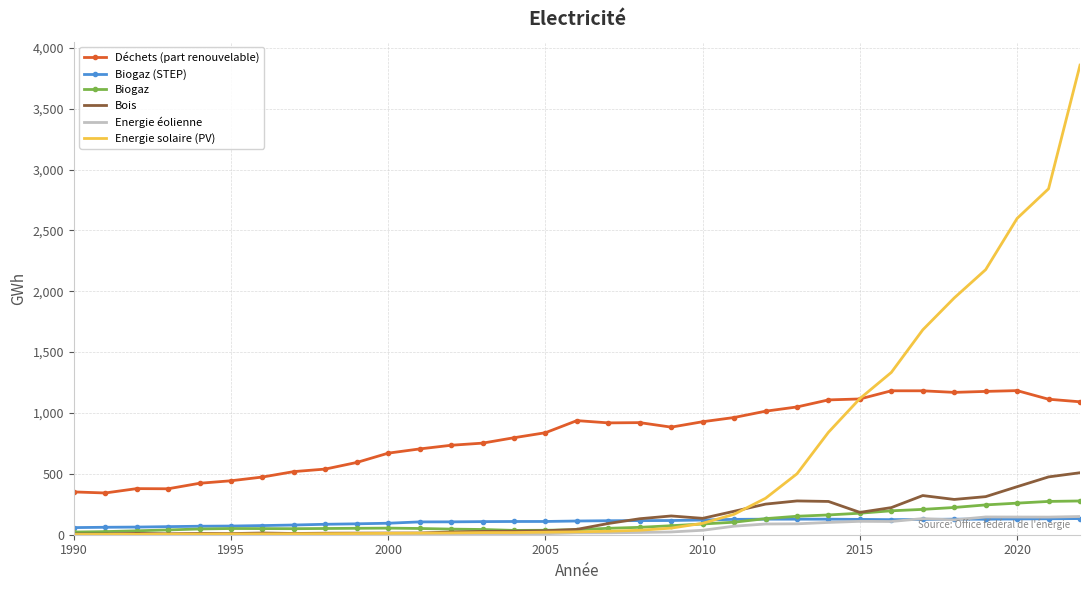

True or false: Energie éolienne and Déchets (part renouvelable) cross at least once.

False